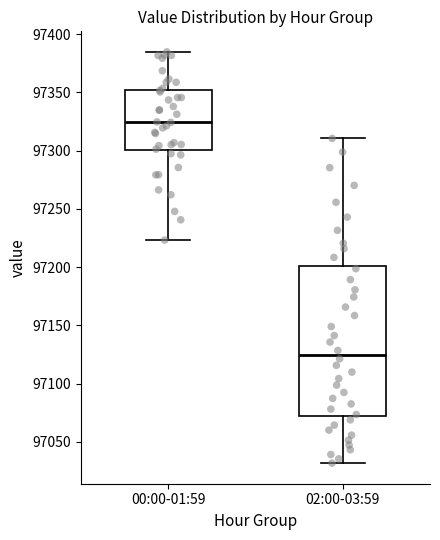

Reading left to right, transcribe this box plot: for each box, give where its median line is, the range the box spans, and where its two whiskers end, as read against the y-axis. The values are not printed on the chart, so give them approximately, as read against the axis.

00:00-01:59: median 97325, box 97300 to 97350, whiskers 97225 to 97385
02:00-03:59: median 97125, box 97070 to 97200, whiskers 97030 to 97310